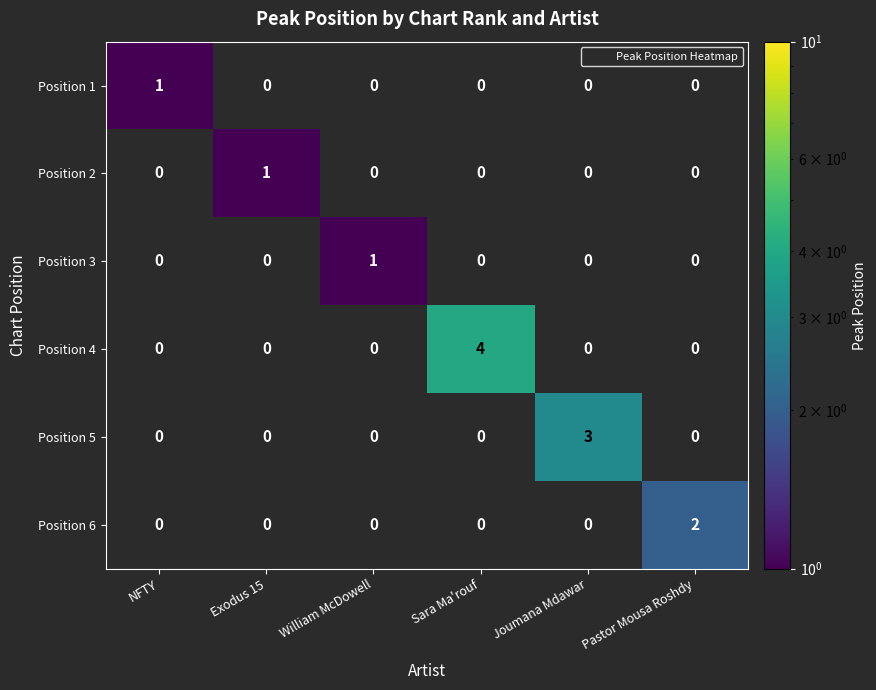

At which category is the sum across all series the highest?

Sara Ma'rouf